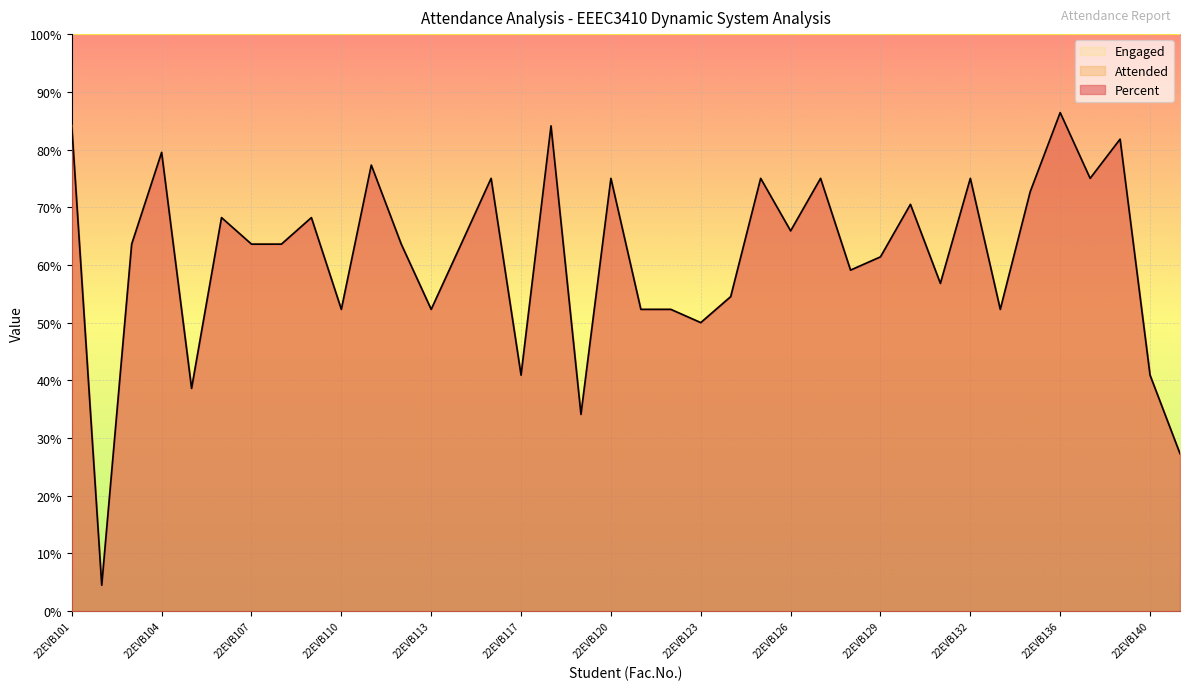

Rank the series by their average value, from lowest to highest.

Percent, Attended